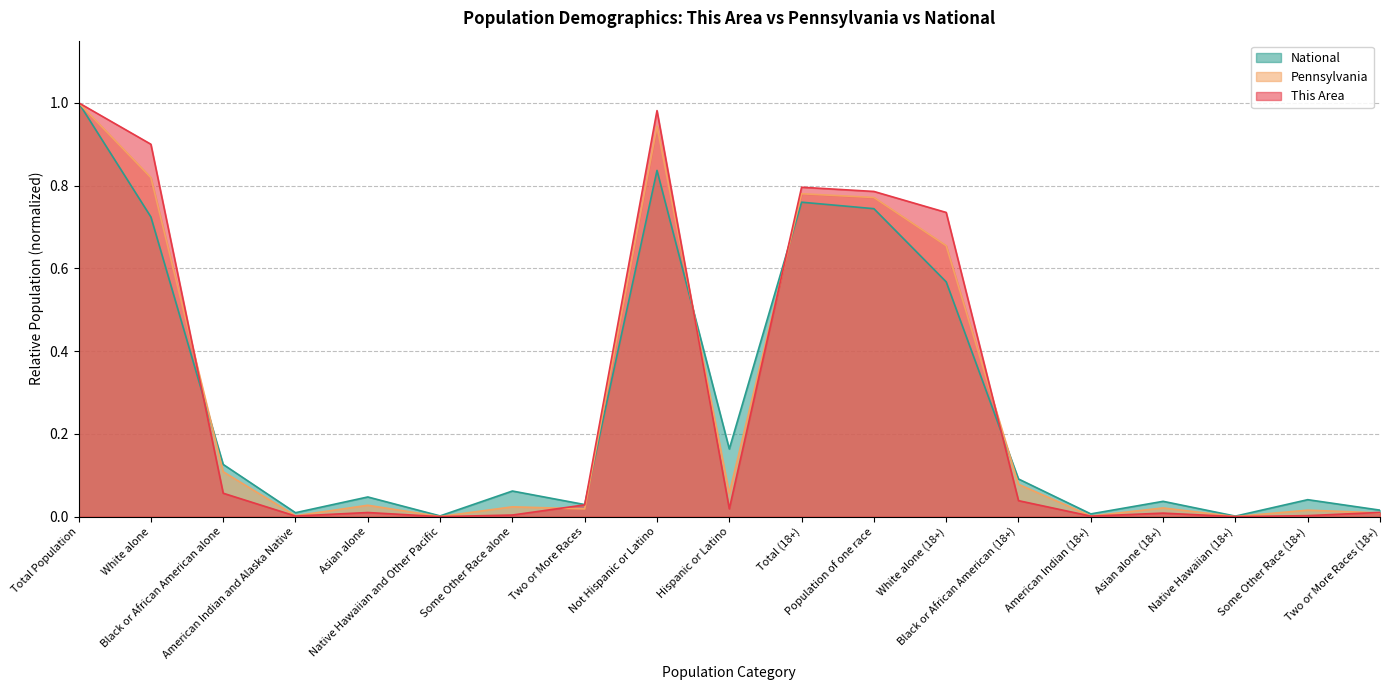

What is the value of the Pennsylvania point at the 13th from the left?

0.7